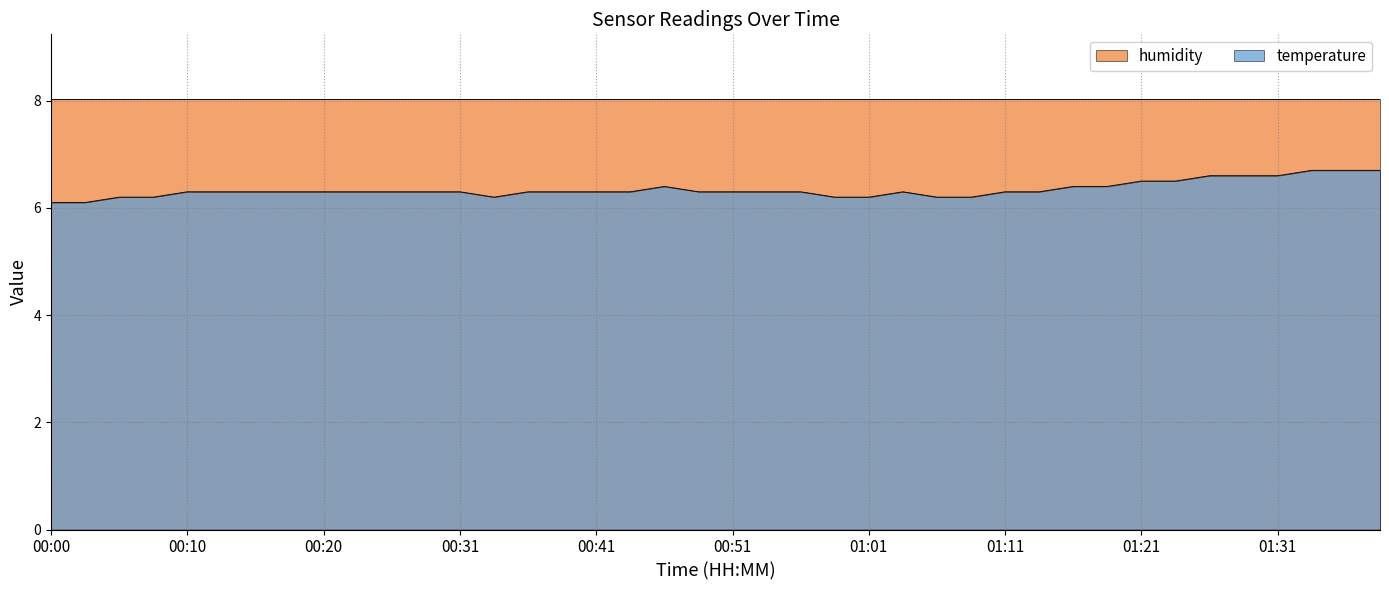

What position from the left is 00:20?

9